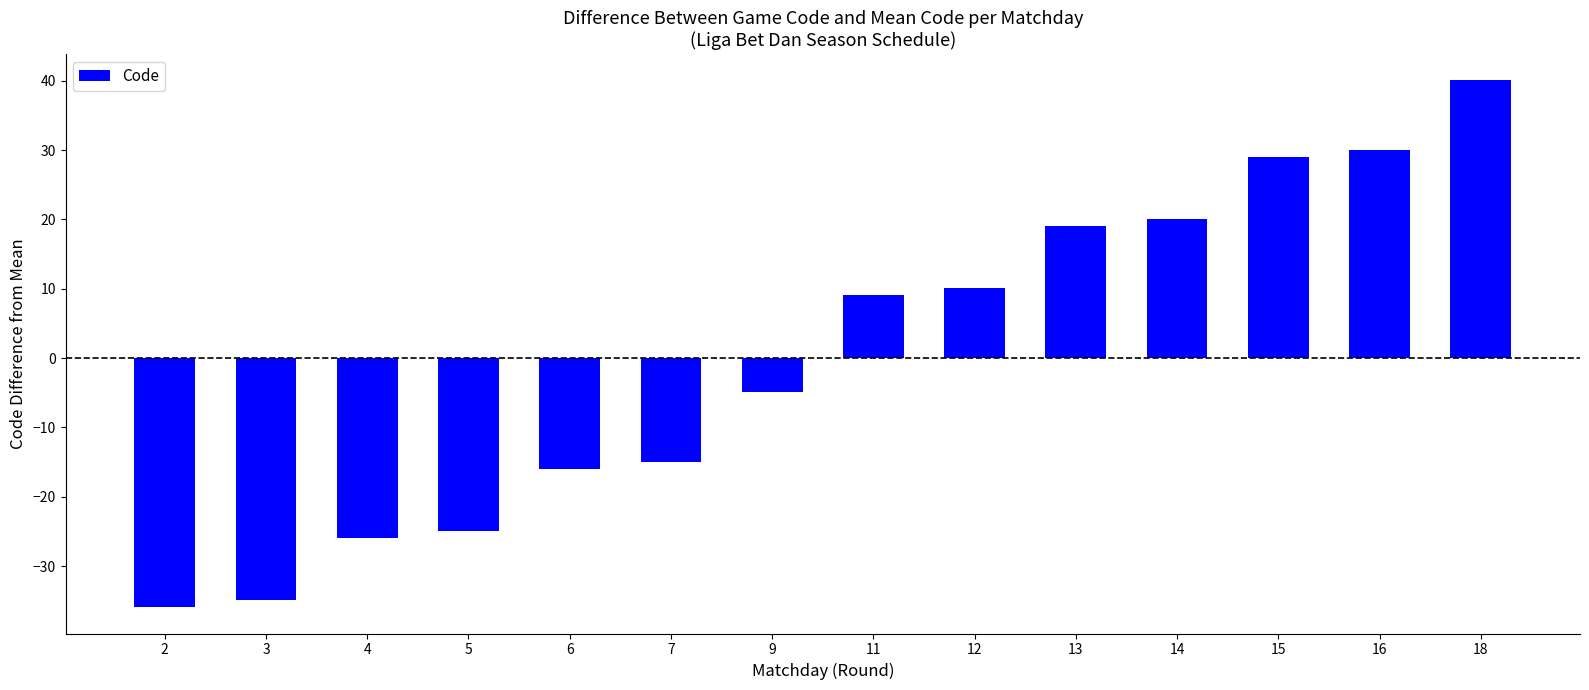

What is the minimum value shown in the chart?

-35.9